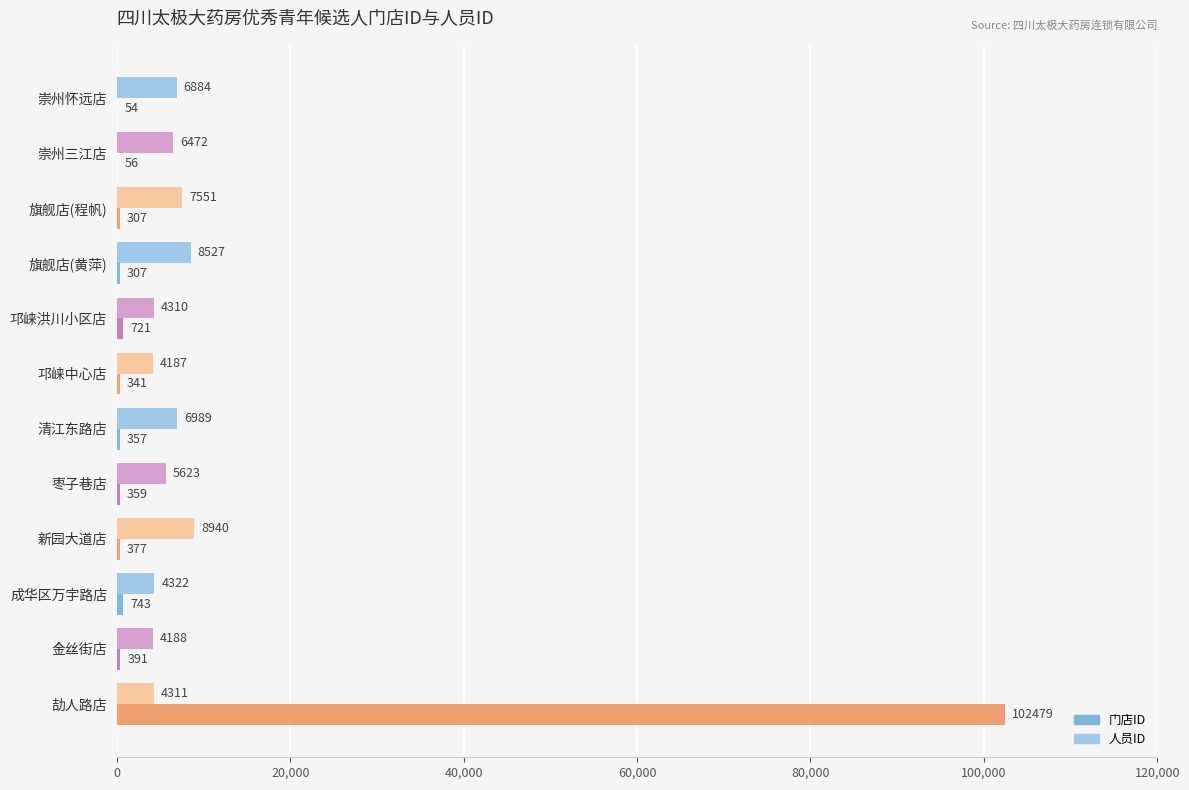

Between 崇州三江店 and 邛崃中心店, which series saw the biggest shift?

人员ID